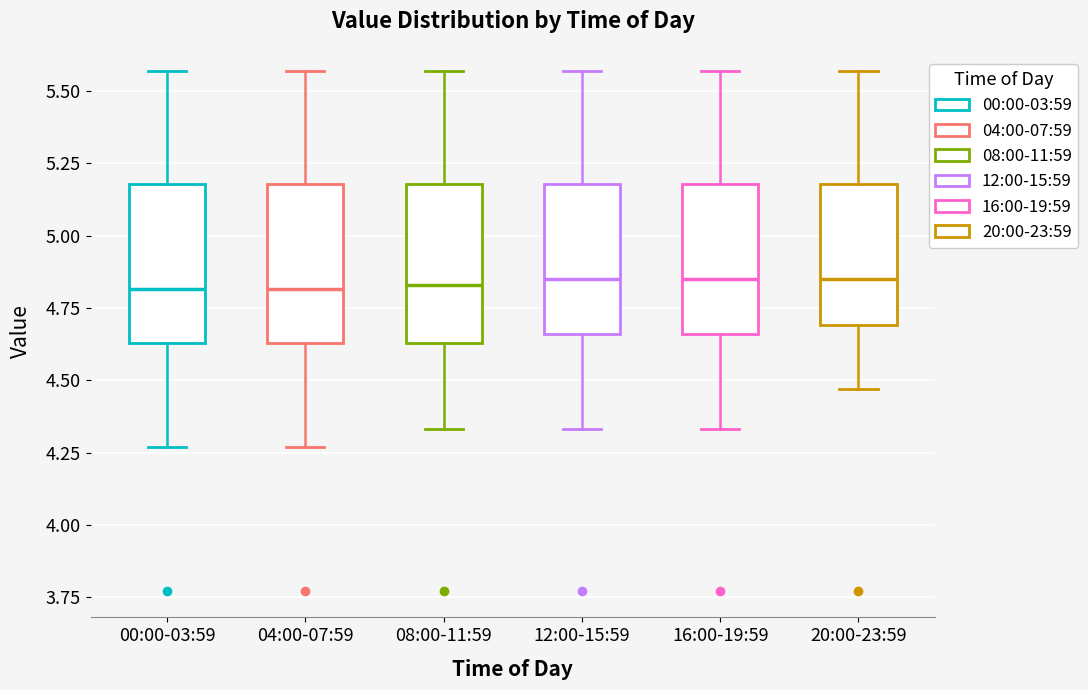

Reading left to right, transcribe this box plot: for each box, give where its median line is, the range the box spans, and where its two whiskers end, as read against the y-axis. The values are not printed on the chart, so give them approximately, as read against the axis.

00:00-03:59: median 4.80, box 4.65 to 5.20, whiskers 4.25 to 5.55
04:00-07:59: median 4.80, box 4.65 to 5.20, whiskers 4.25 to 5.55
08:00-11:59: median 4.85, box 4.65 to 5.20, whiskers 4.35 to 5.55
12:00-15:59: median 4.85, box 4.65 to 5.20, whiskers 4.35 to 5.55
16:00-19:59: median 4.85, box 4.65 to 5.20, whiskers 4.35 to 5.55
20:00-23:59: median 4.85, box 4.70 to 5.20, whiskers 4.45 to 5.55